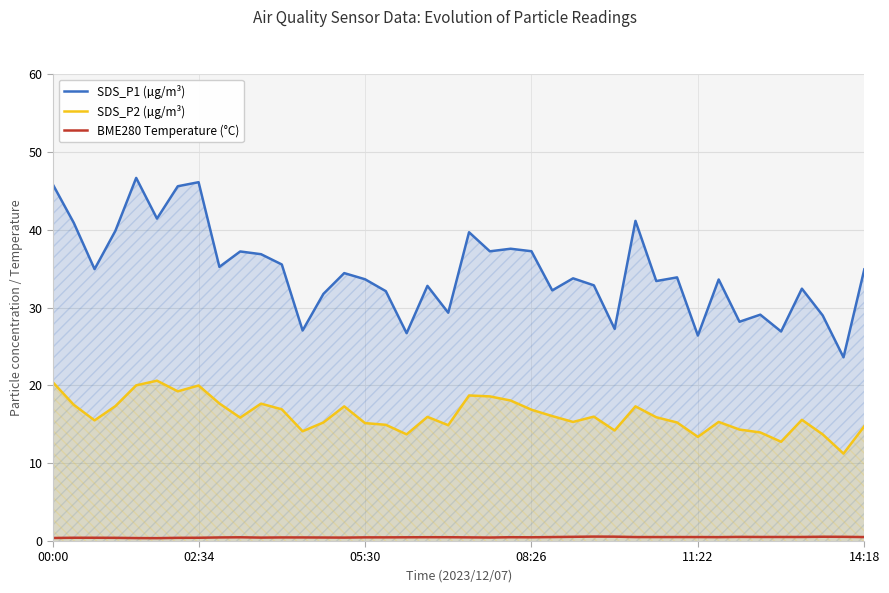

Which series has the widest spread of values?

SDS_P1 (µg/m³)